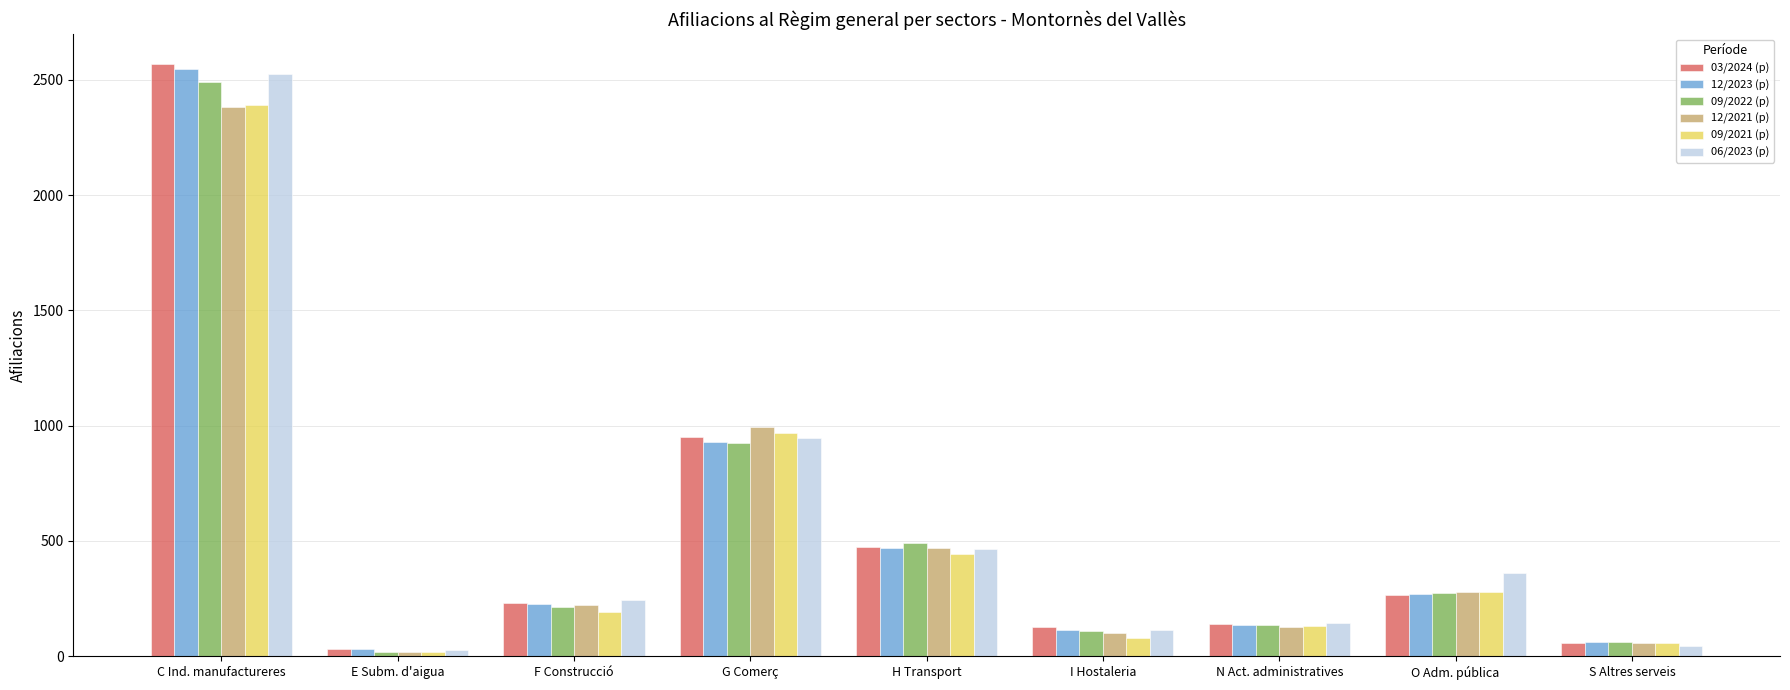

Which series has the widest spread of values?

03/2024 (p)